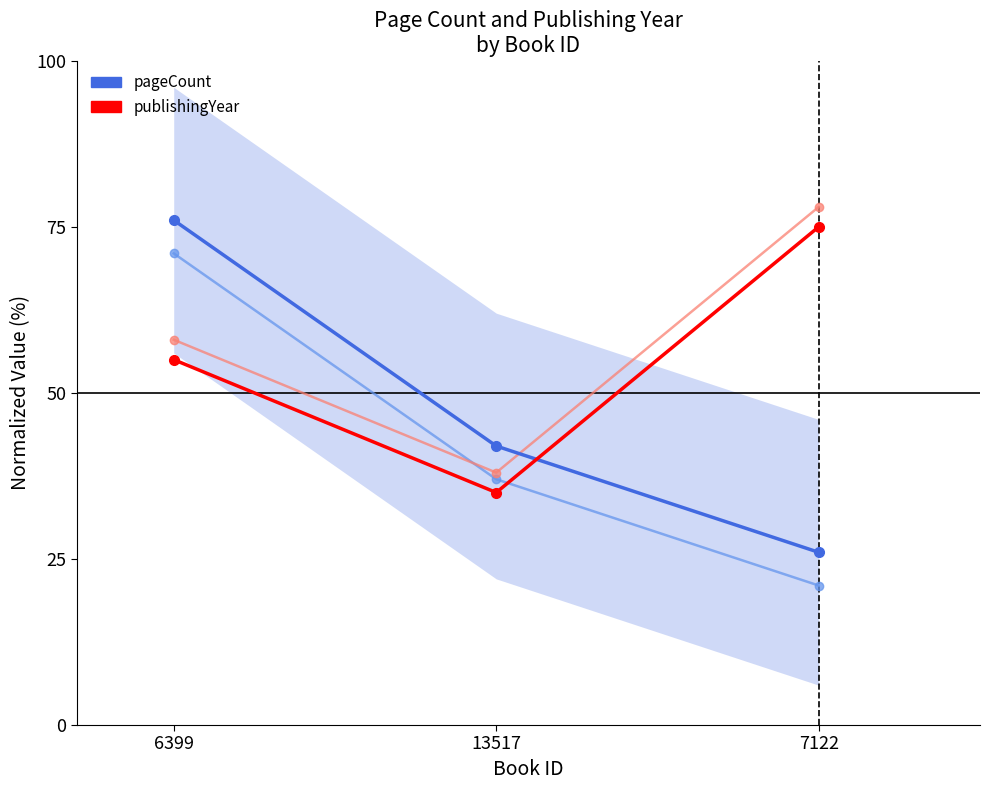

What is the total value across all series at 13517?

77.0